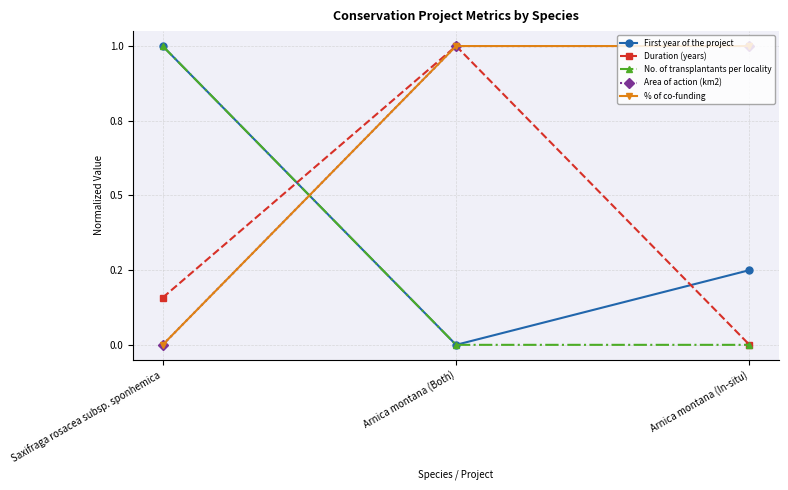

The value of Area of action (km2) at Saxifraga rosacea subsp. sponhemica is 0.0. True or false?

True